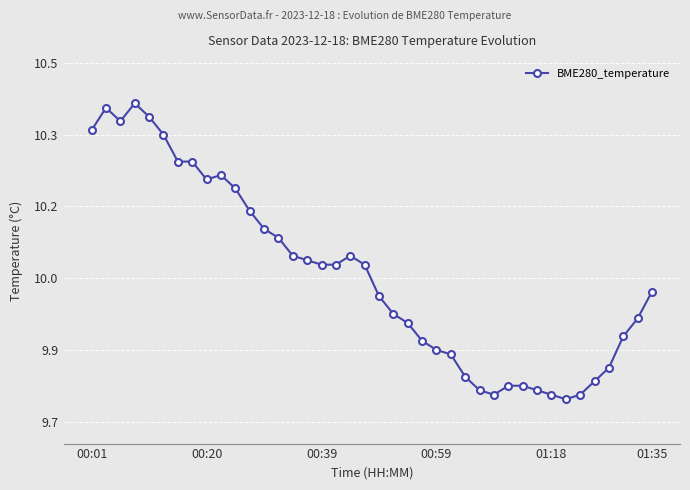

Is this an area chart (filled region under the line)?

No